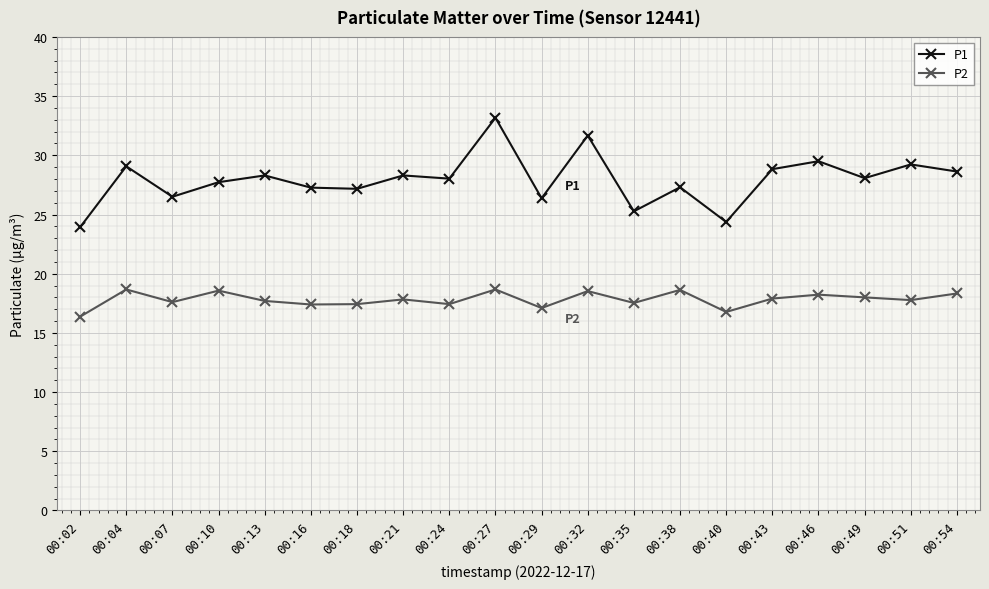

List the series in order of their overall mean, lowest first.

P2, P1